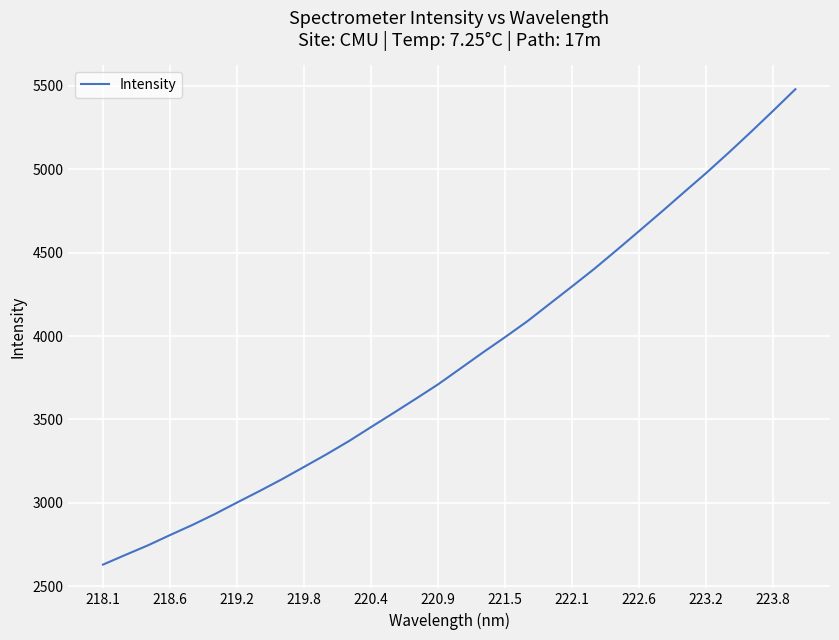

What is the maximum value shown in the chart?

5480.2